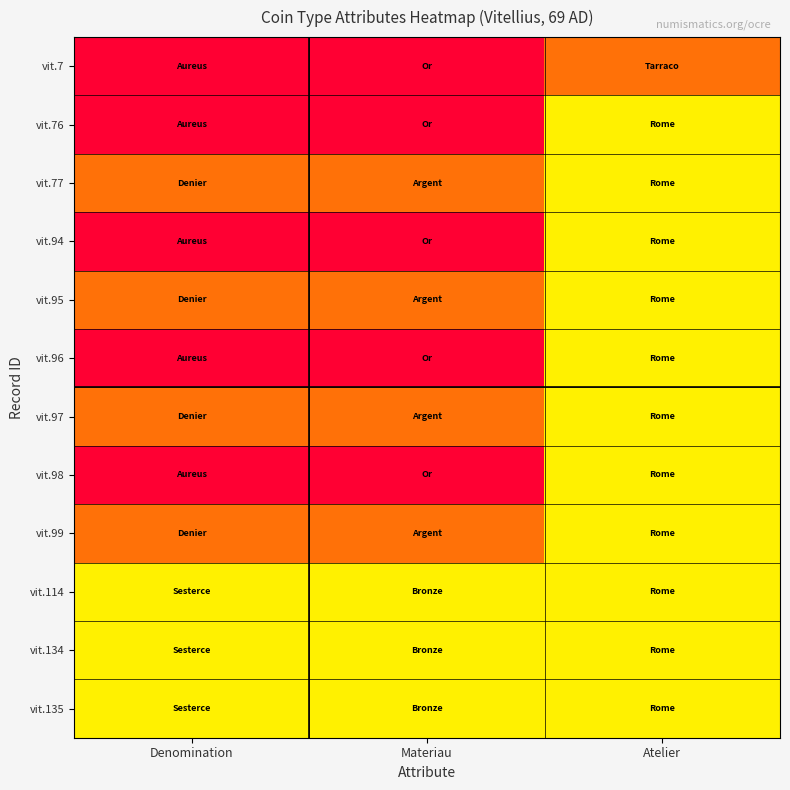

At Materiau, list the series in order from smallest to largest.

vit.114, vit.134, vit.135, vit.77, vit.95, vit.97, vit.99, vit.7, vit.76, vit.94, vit.96, vit.98